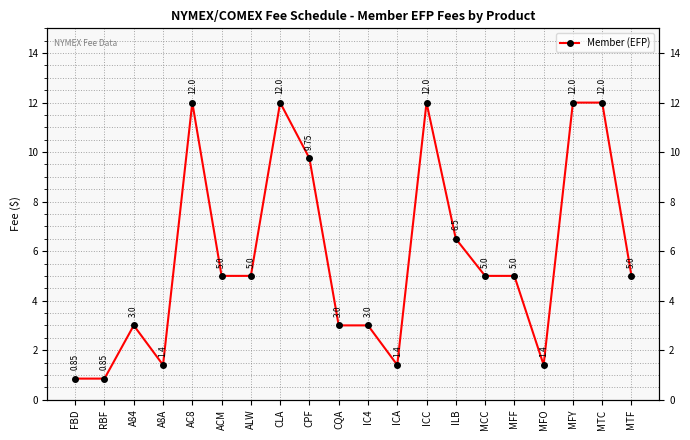

What is the difference between the maximum and minimum values?

11.2